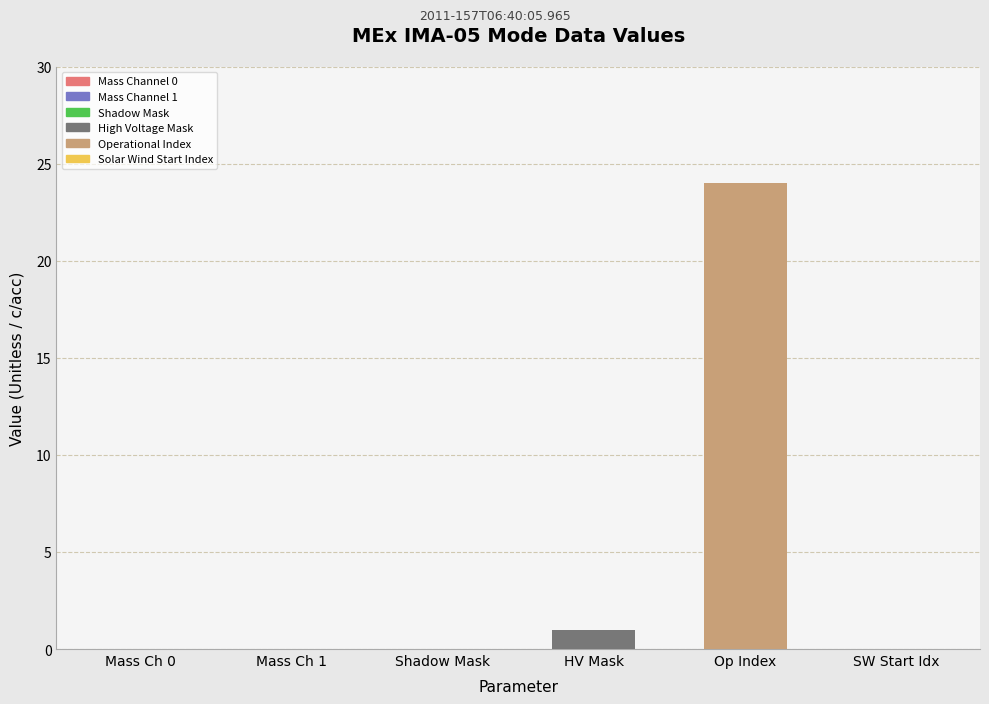

What is the minimum value for Operational Index?

24